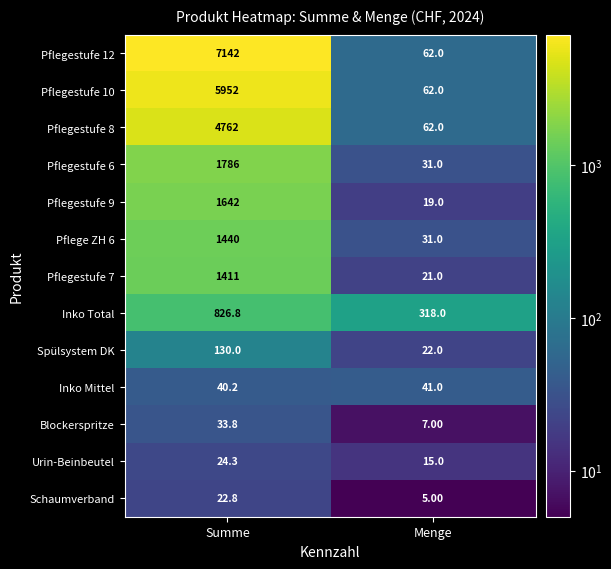

What is the average value of the Pflegestufe 6 series?

908.5